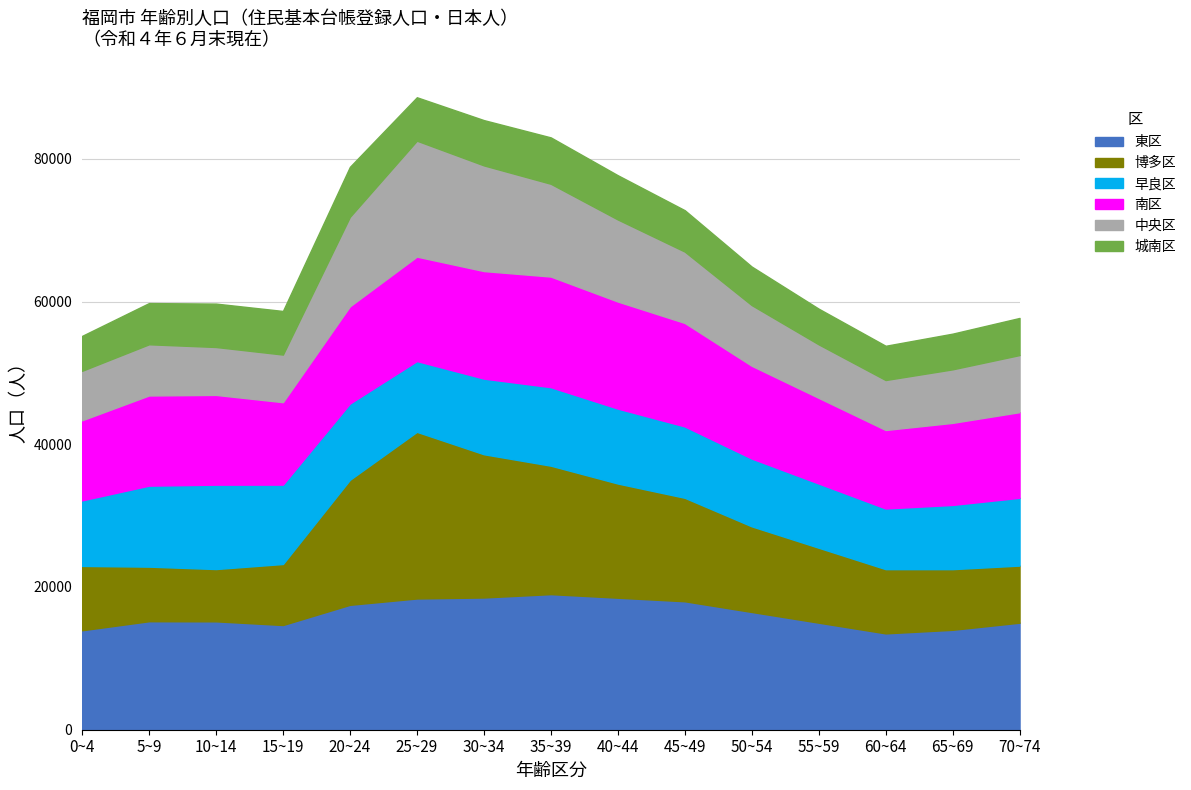

True or false: 早良区 has more than 0 points higher than both neighbors.

True